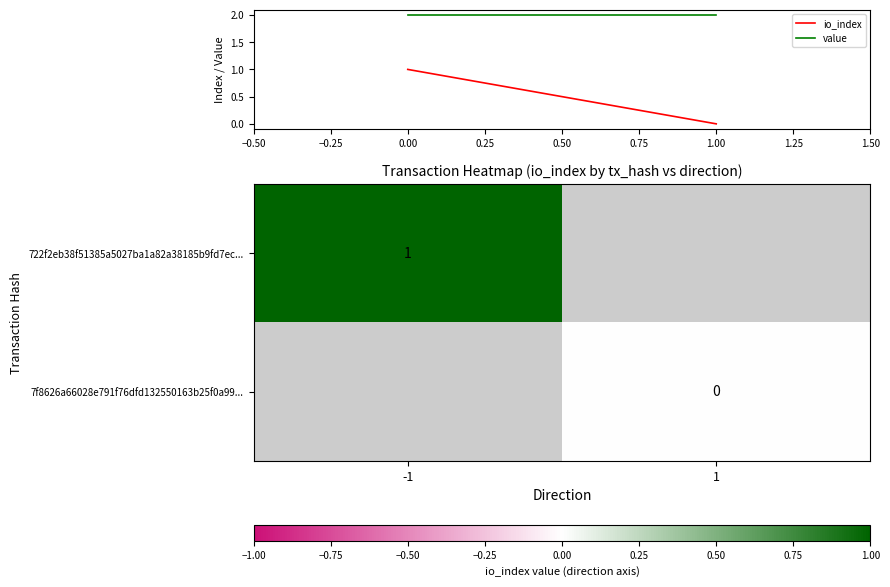

What is the difference between the maximum and minimum values in the io_index series?

1.0